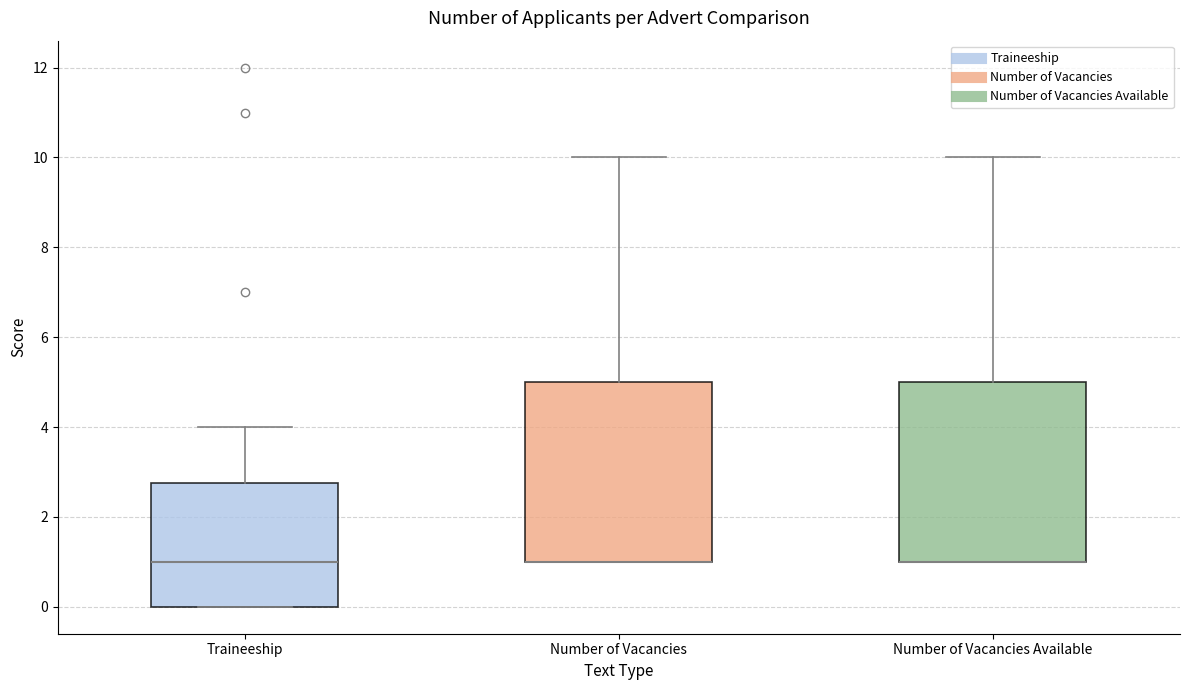

Reading left to right, transcribe this box plot: for each box, give where its median line is, the range the box spans, and where its two whiskers end, as read against the y-axis. The values are not printed on the chart, so give them approximately, as read against the axis.

Traineeship: median 1.0, box 0.0 to 2.8, whiskers 0.0 to 4.0
Number of Vacancies: median 1.0 (drawn on the box's lower edge), box 1.0 to 5.0, whiskers 1.0 to 10.0
Number of Vacancies Available: median 1.0 (drawn on the box's lower edge), box 1.0 to 5.0, whiskers 1.0 to 10.0